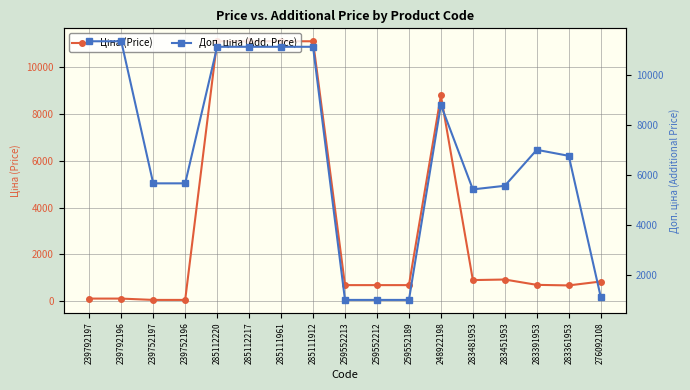

Does the chart have visible grid lines?

Yes